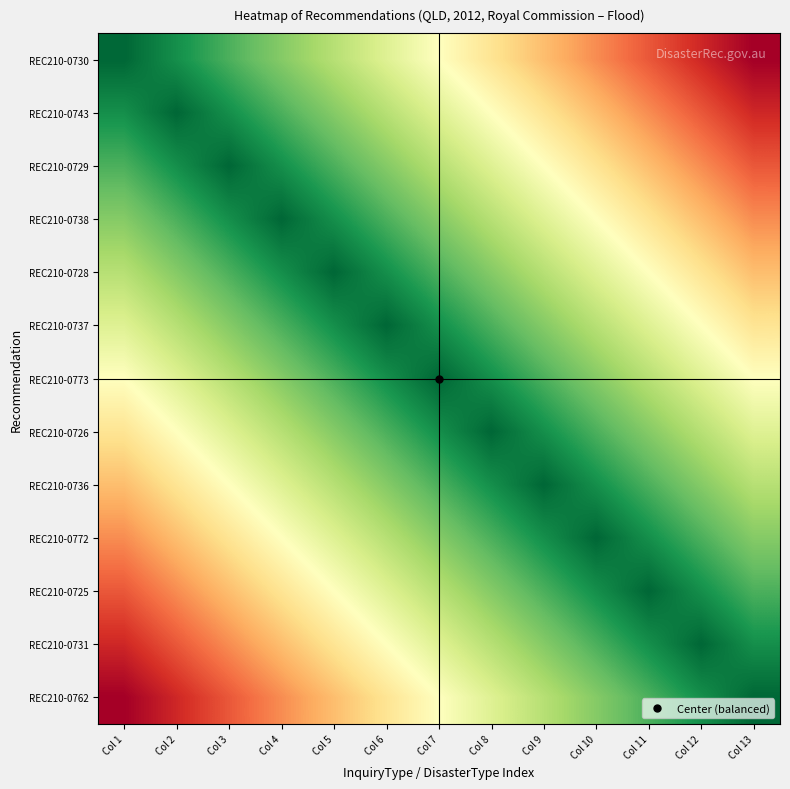

Which series has the largest range (max minus min)?

REC210-0730